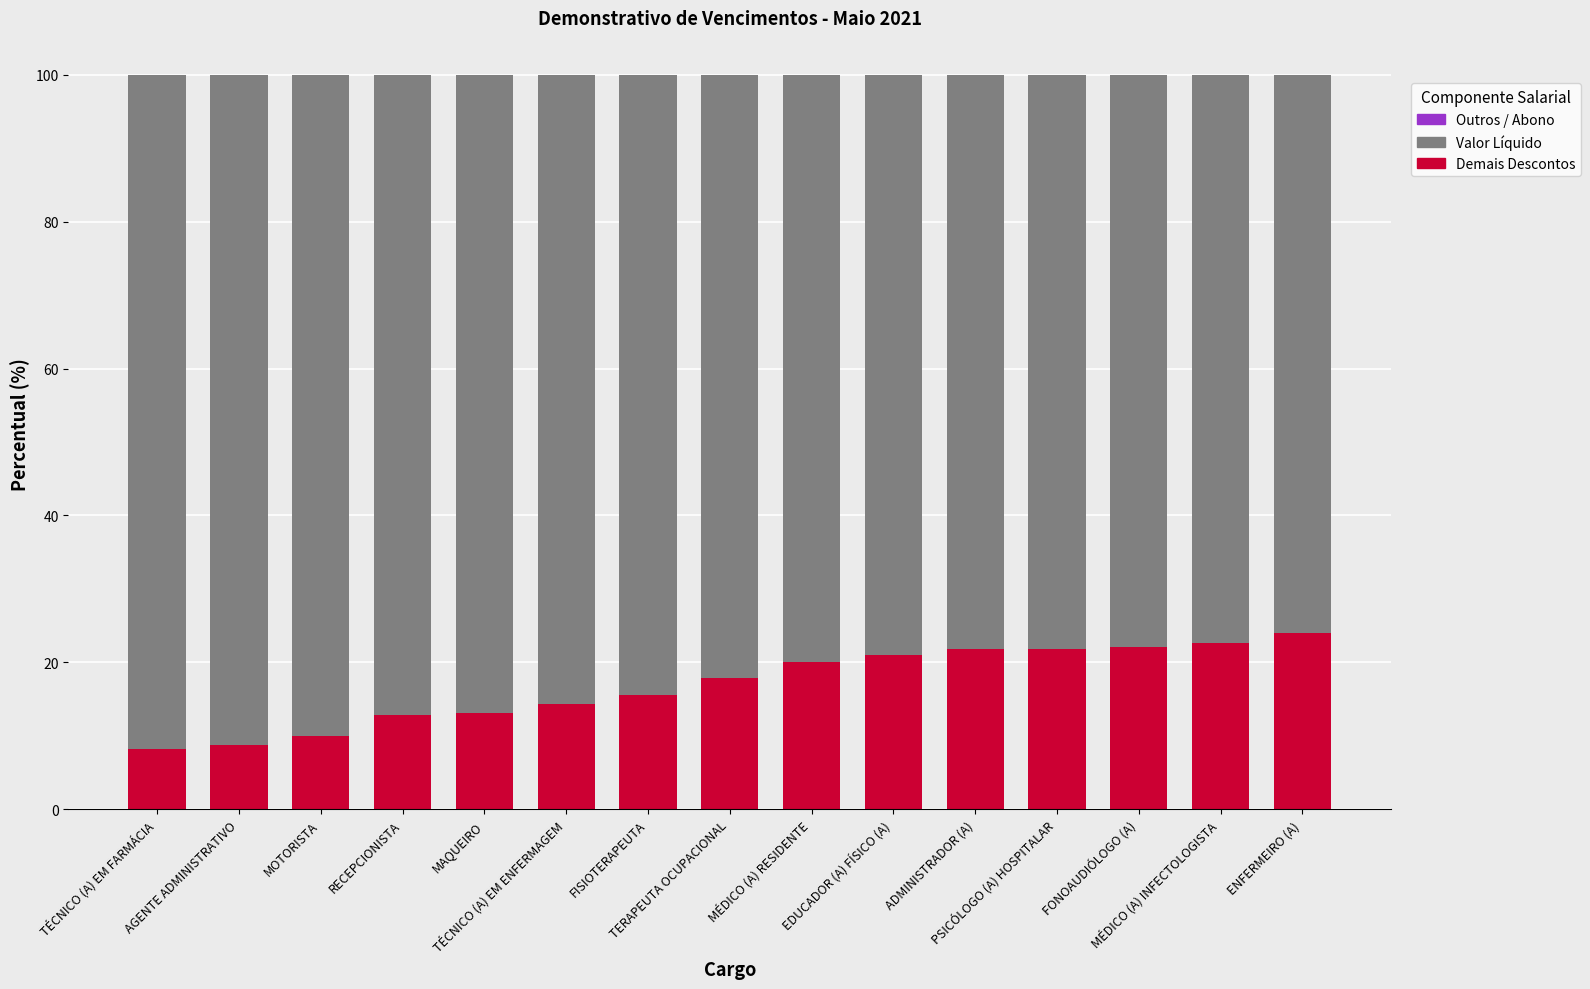

What is the sum of all Demais Descontos values?

254.1